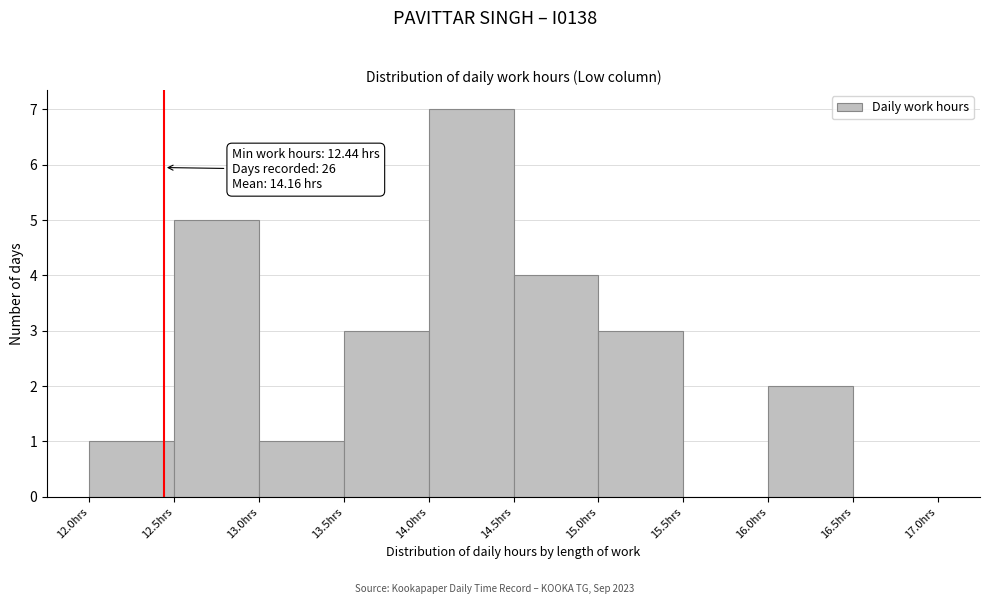

Over which range of the x-axis is the bar tallest?

14.0 to 14.5